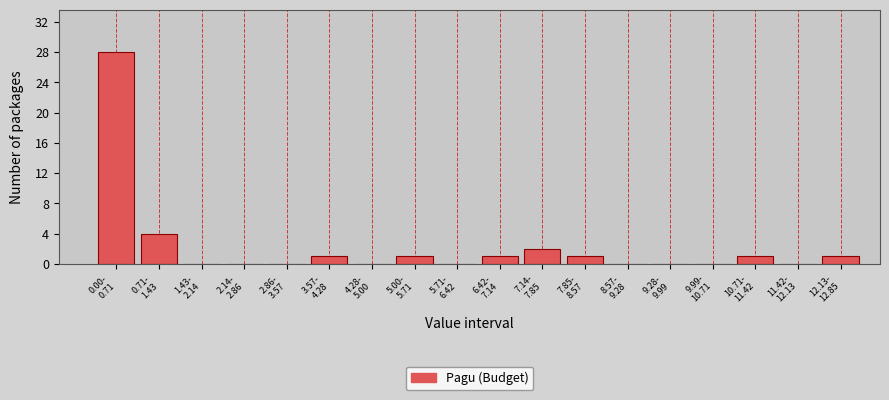

What is the greatest value displayed?

28